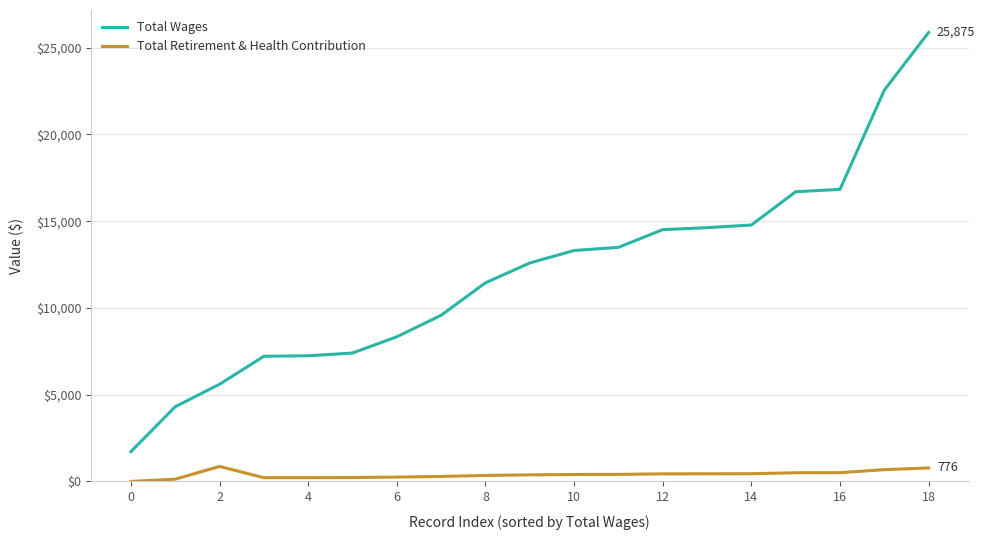

Rank the series by their maximum value, from highest to lowest.

Total Wages, Total Retirement & Health Contribution